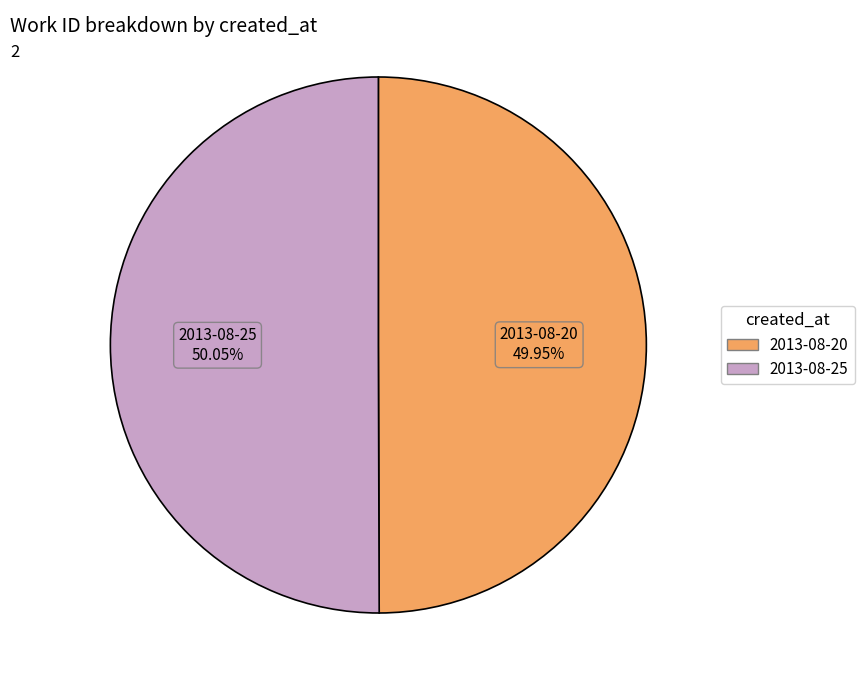

Is there any slice that represents more than half of the pie?

Yes